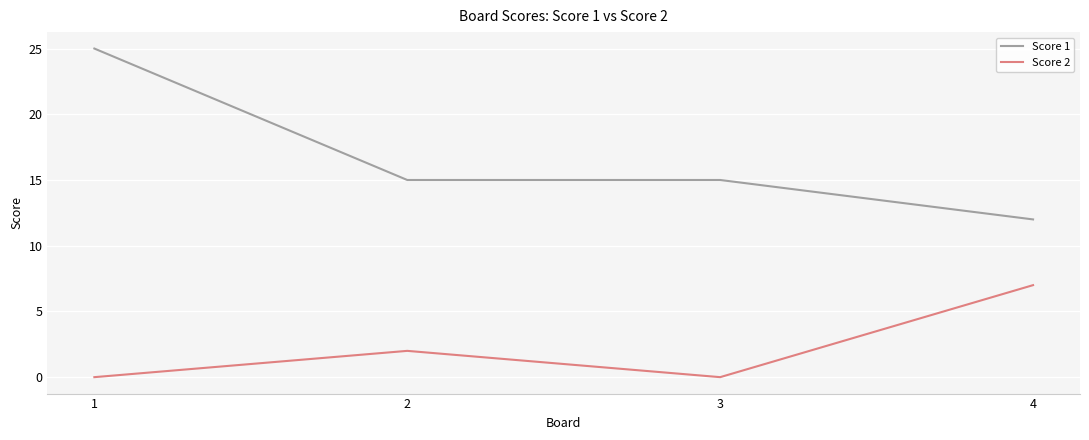

How many Score 1 values are between 15 and 25?

3